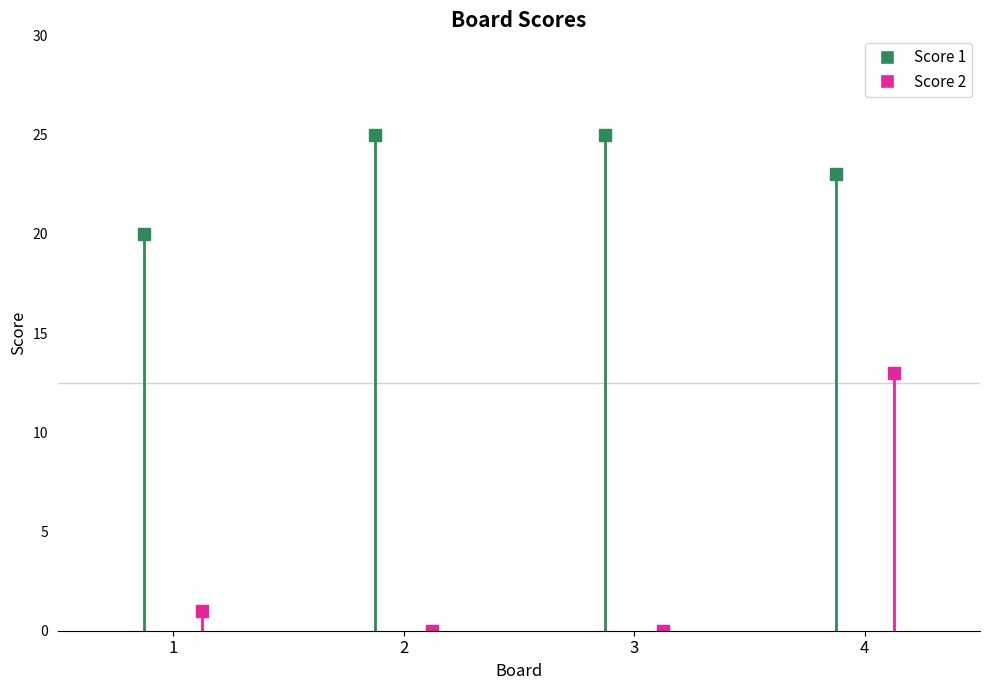

Rank the categories by Score 1 value from highest to lowest.

2, 3, 4, 1